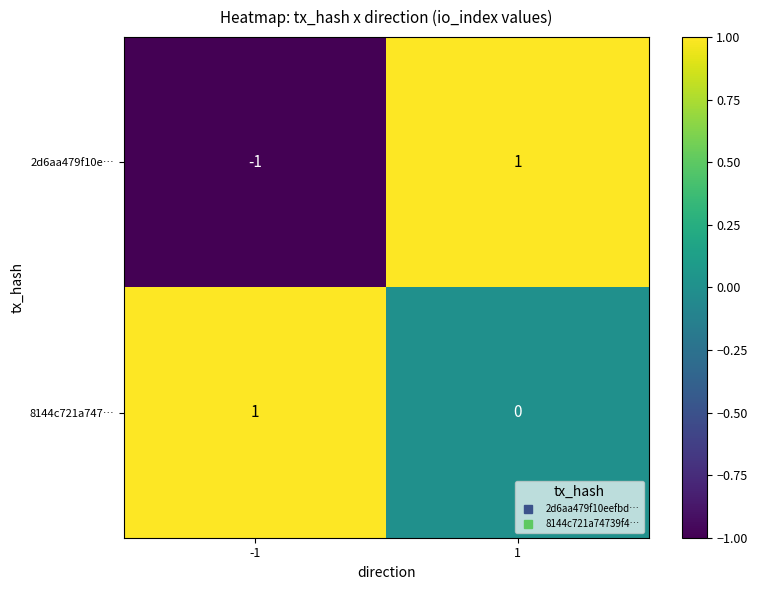

At which category is the sum across all series the highest?

1